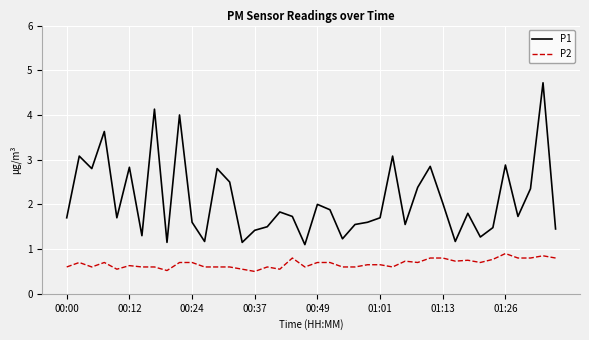

Which series has the widest spread of values?

P1